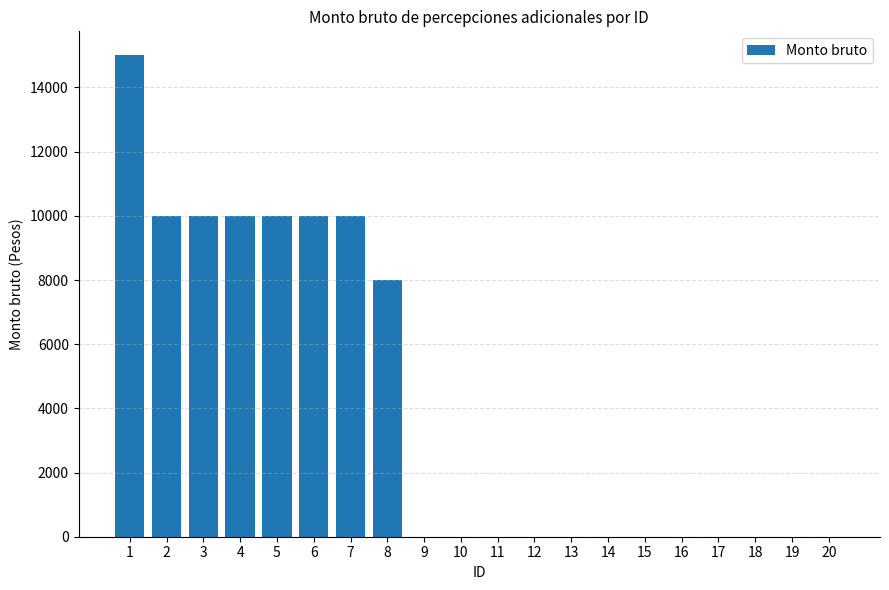

What is the change in value from 3 to 20?

-10000